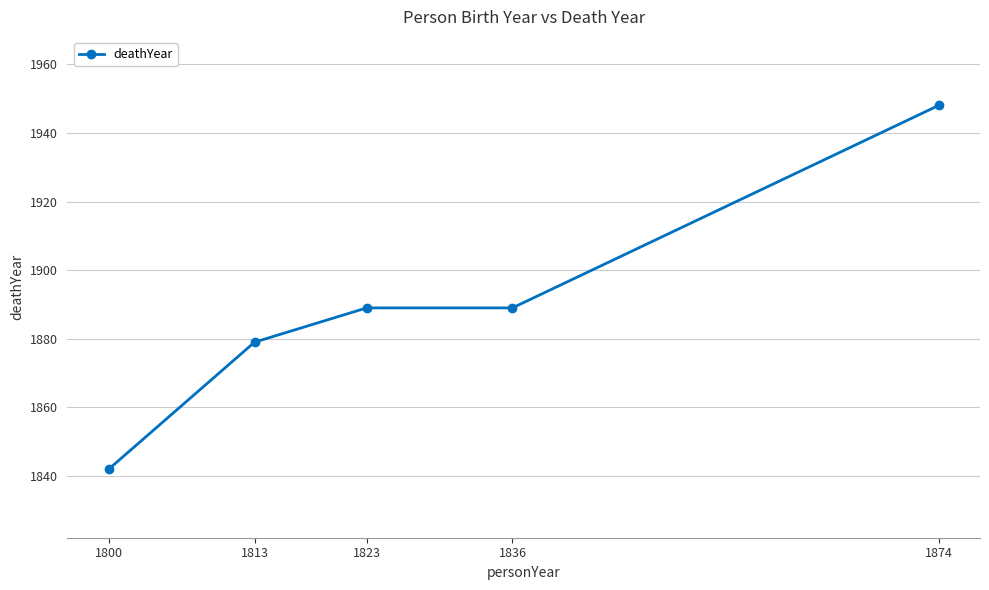

What is the sum of the values at 1874 and 1836?

3837